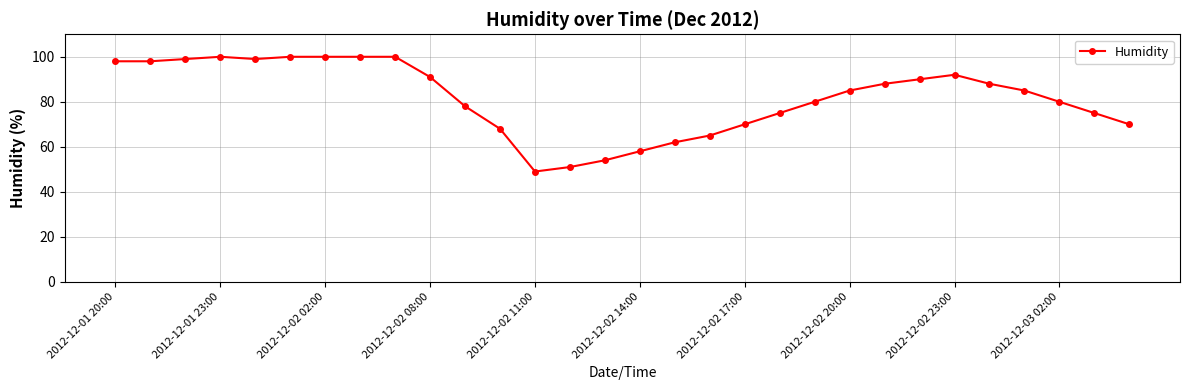

What is the smallest value displayed?

49